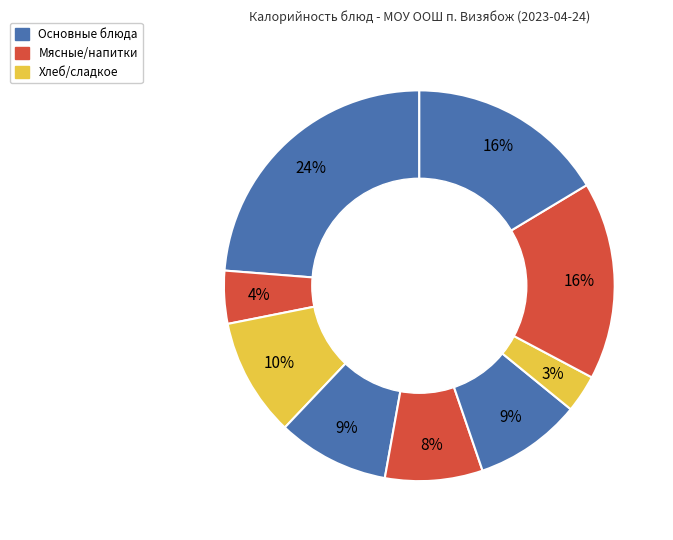

How many segments does this pie chart have?

9